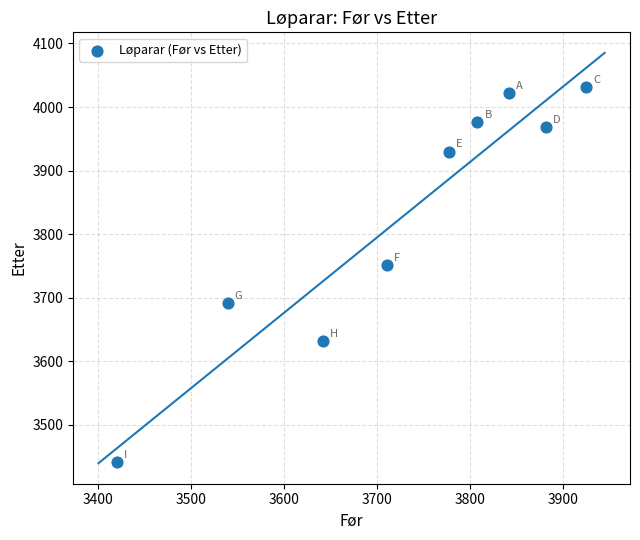

What is the average X value?

3727